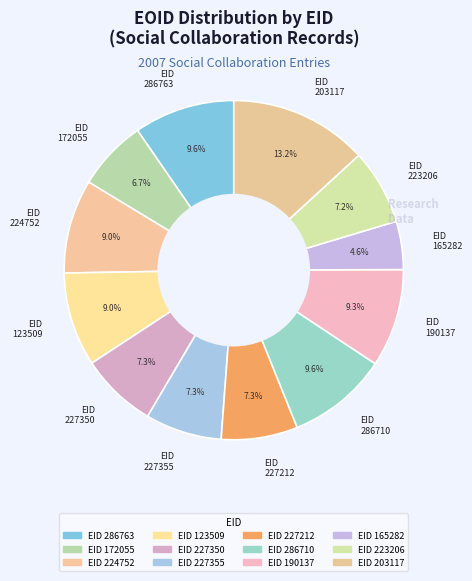

Between EID 286763 and EID 172055, which is larger?

EID 286763